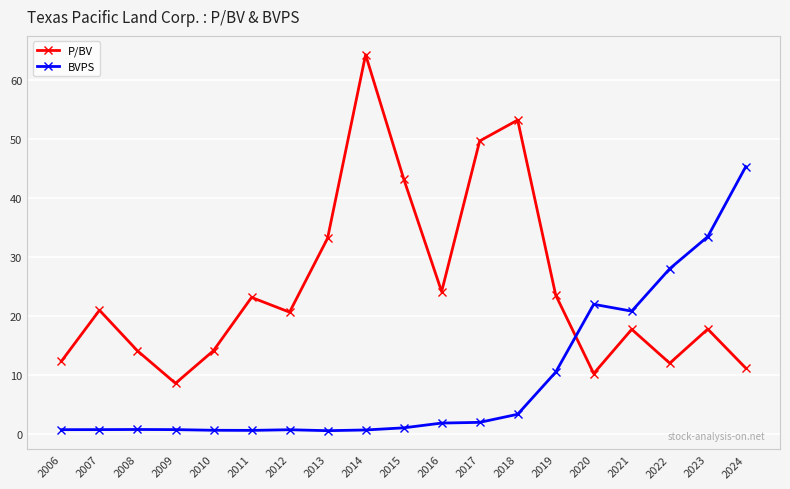

What value does the BVPS series have at 2006?

0.8